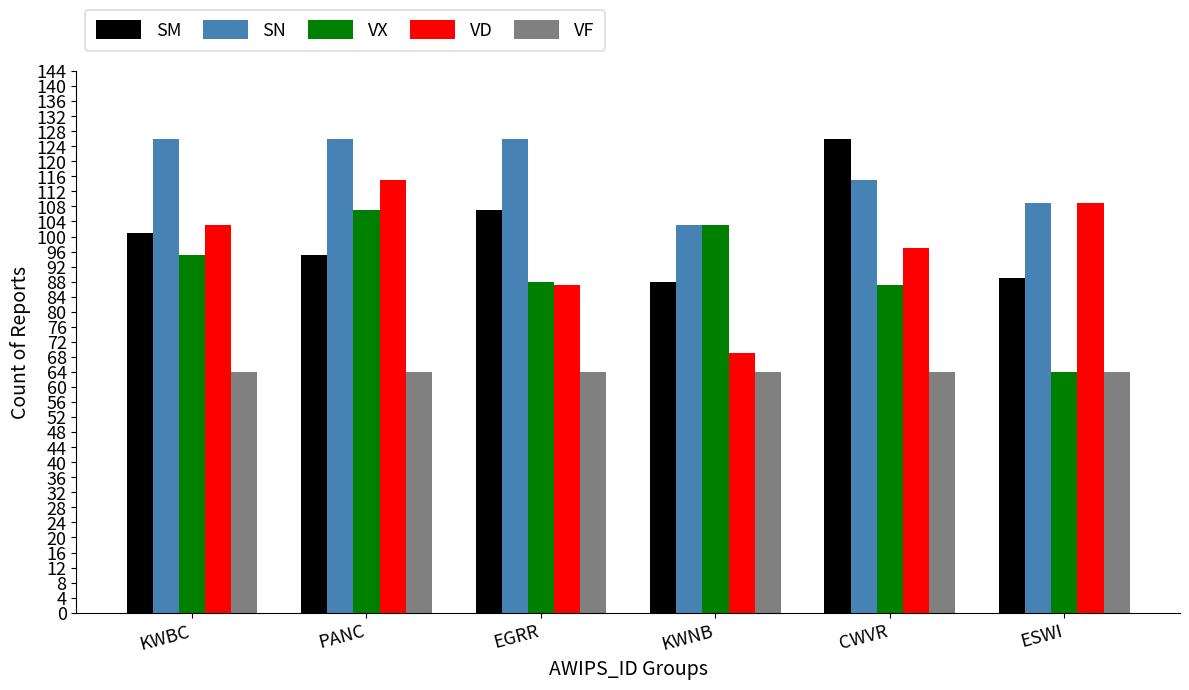

At which category is the sum across all series the highest?

PANC